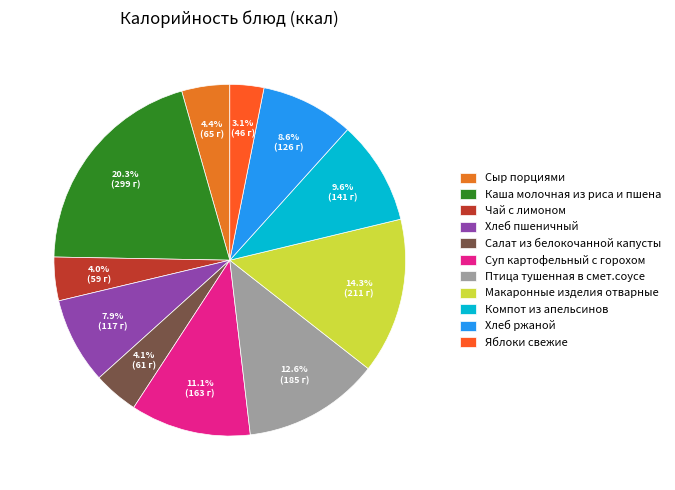

Count the number of slices in the pie.

11